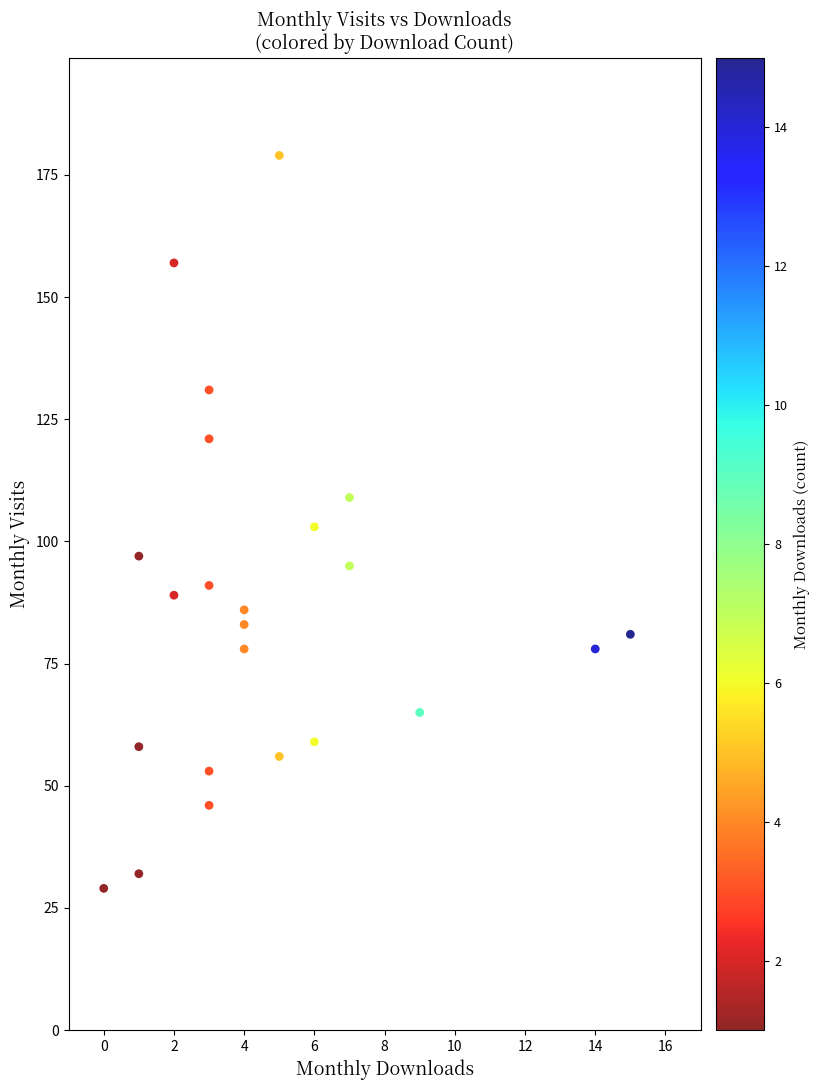

What is the range of X values (max minus min)?

15